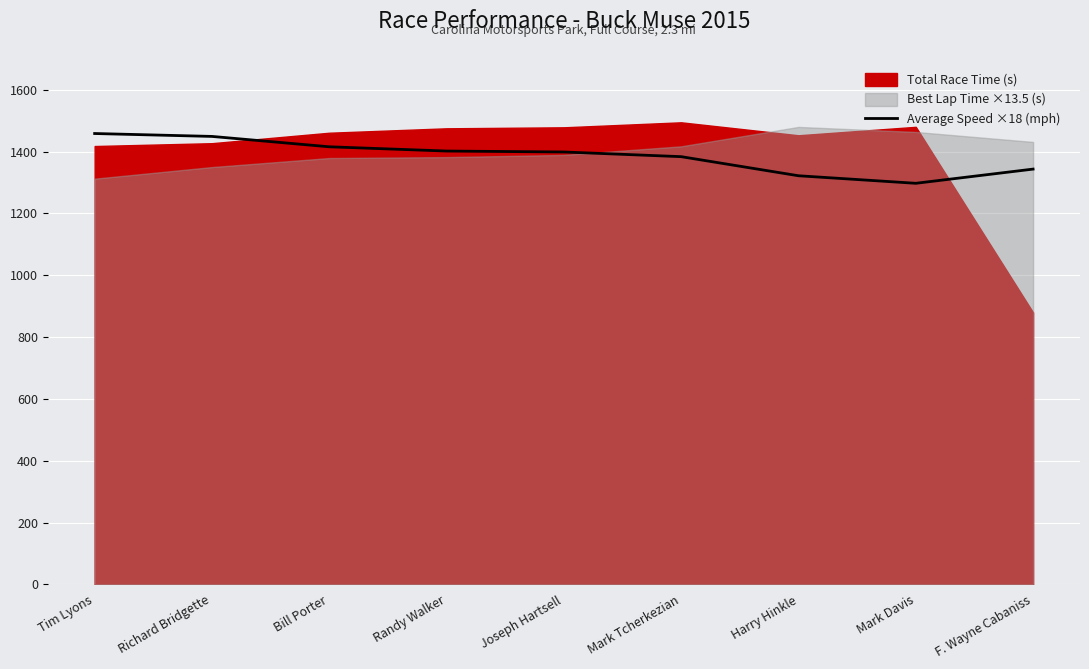

Which category has the lowest value across all series?

Mark Davis